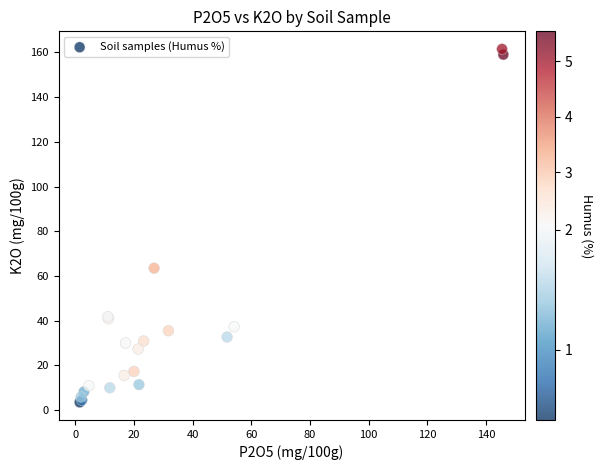

What Y value in the scatter plot is closest to 82?

63.5